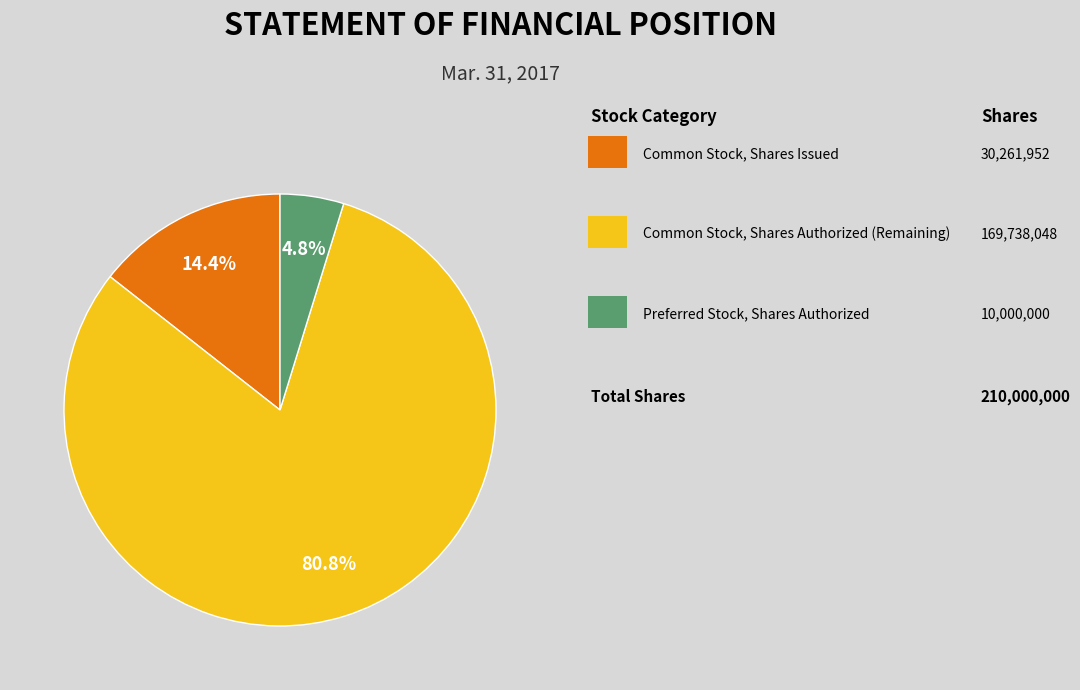

Does any single category account for the majority?

Yes